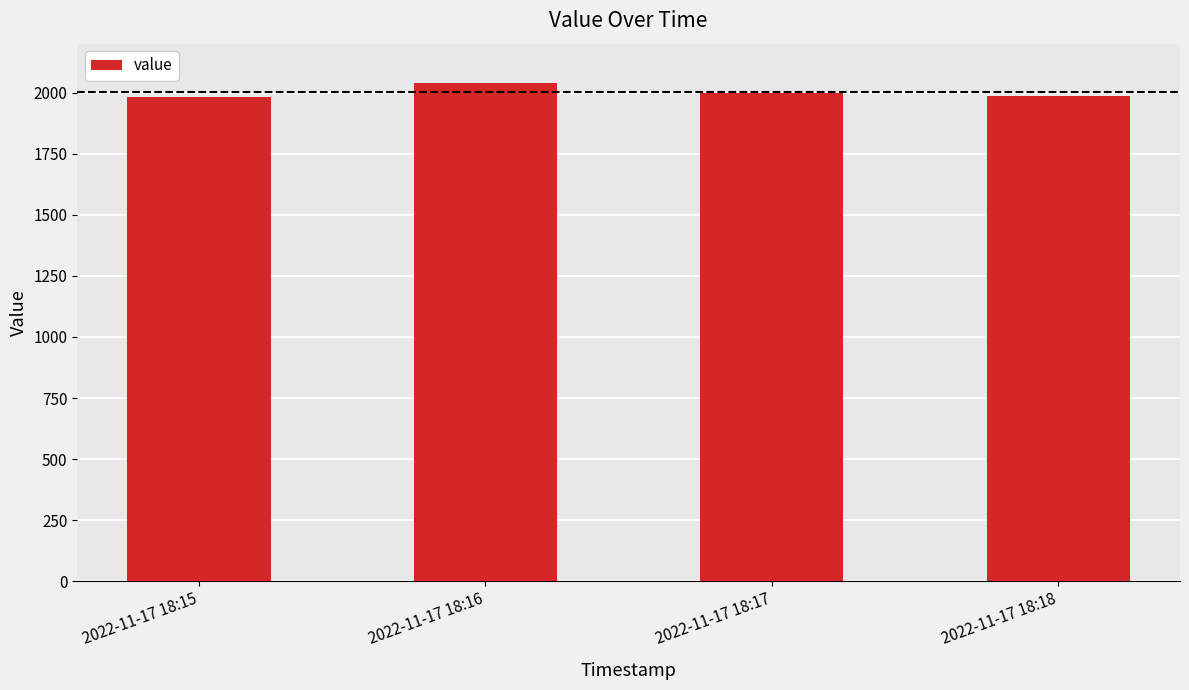

What is the smallest value displayed?

1982